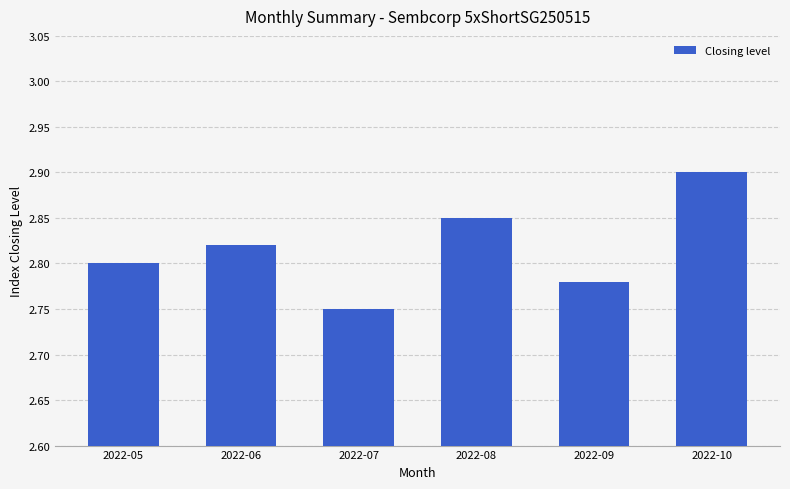

Which category has the lowest value across all series?

2022-07